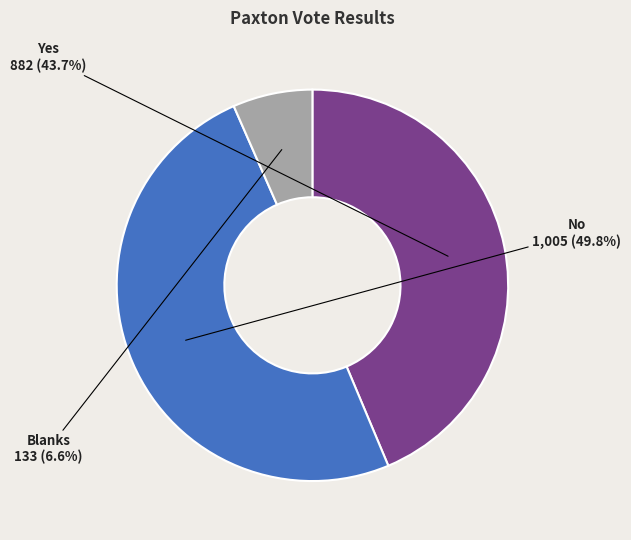

Approximately how many times larger is the value at Blanks compared to Yes?

0.2